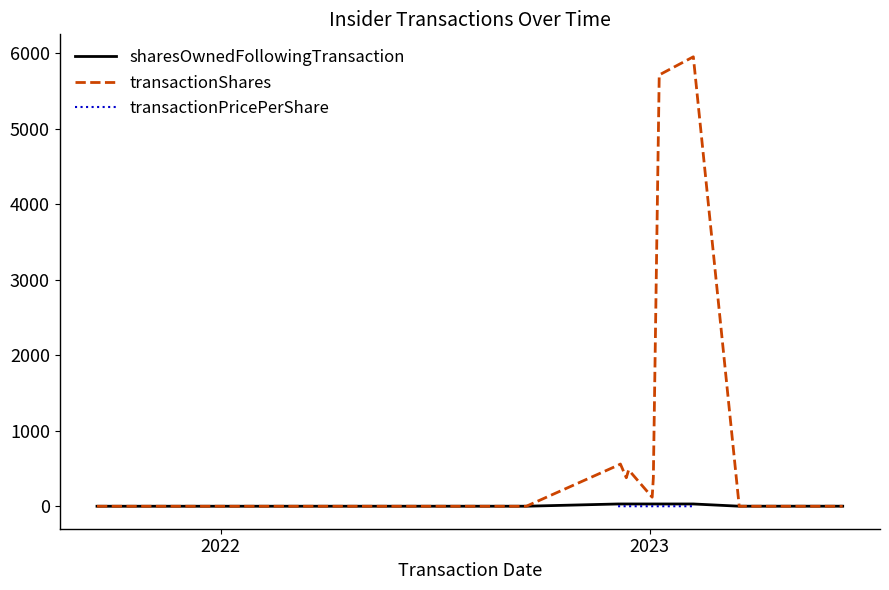

What is the smallest value displayed?

0.9